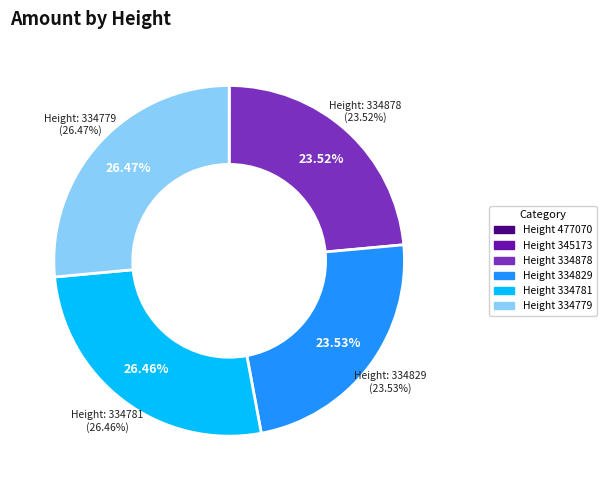

To the nearest percent, what is the average slice percentage?

17%